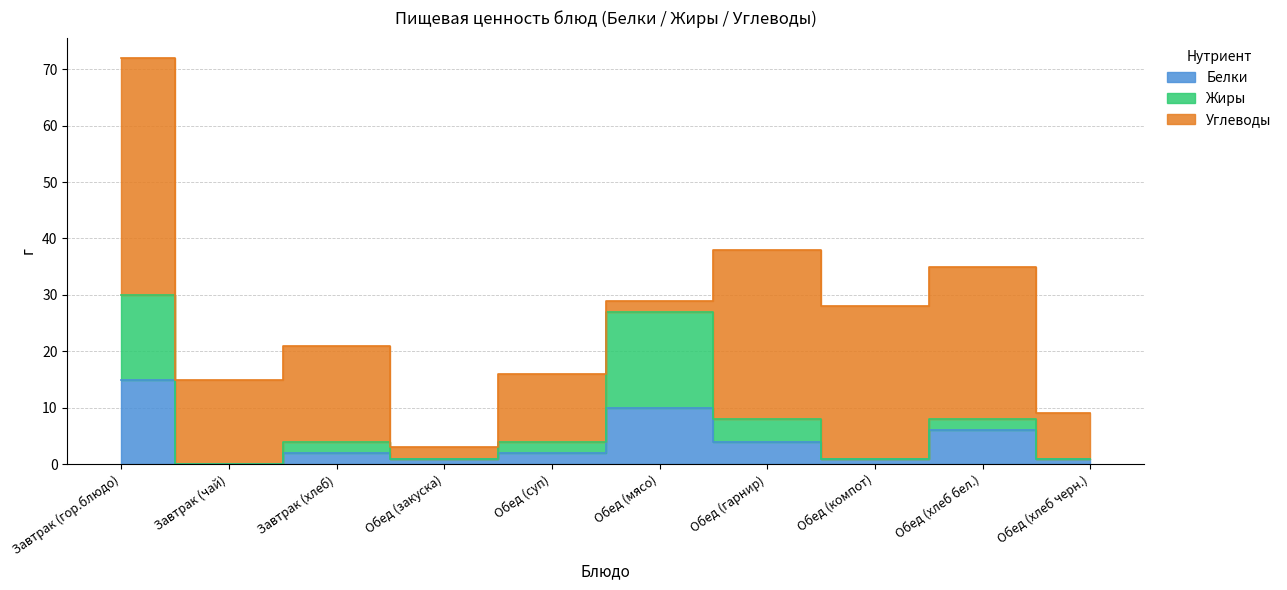

Is the value of Жиры at Обед (хлеб черн.) greater than the value of Белки at Обед (гарнир)?

No